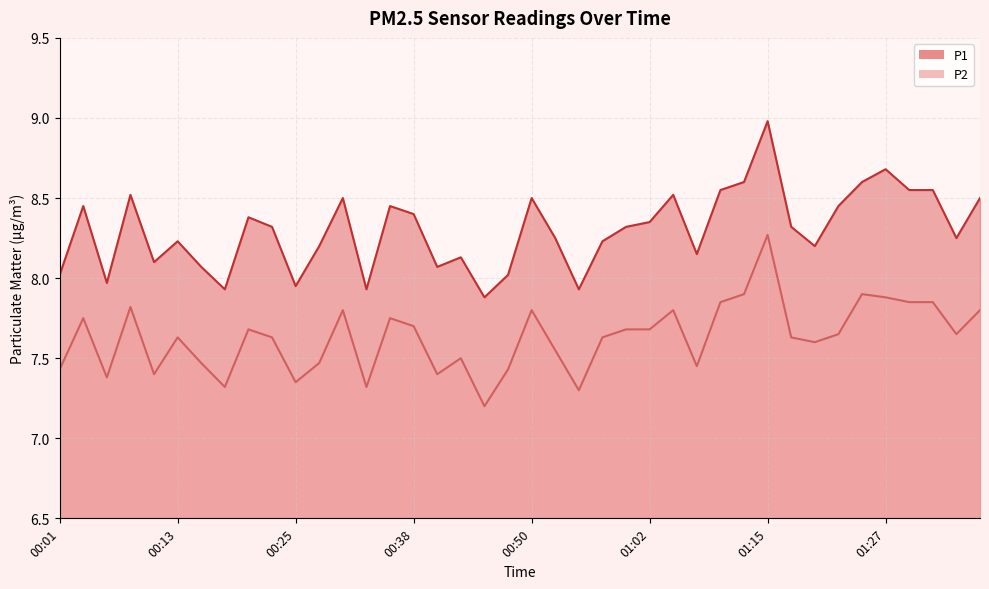

What is the value of the P2 point at the 36th from the left?

7.9